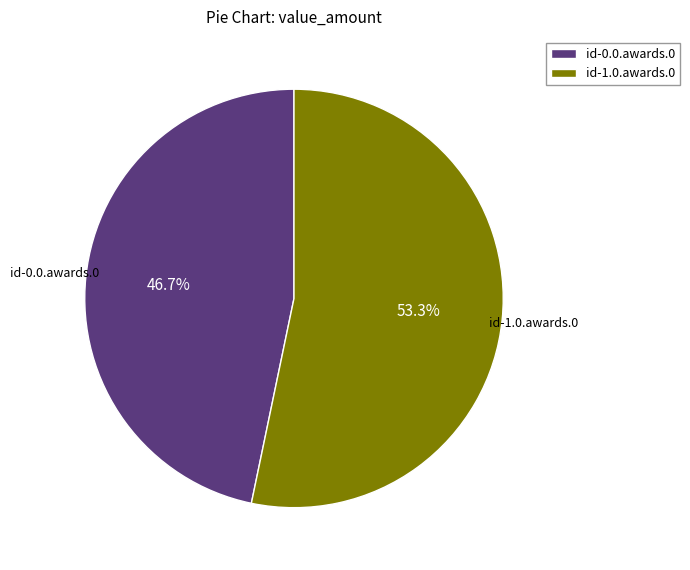

To the nearest percent, what is the difference between the largest and smallest slice percentages?

7%